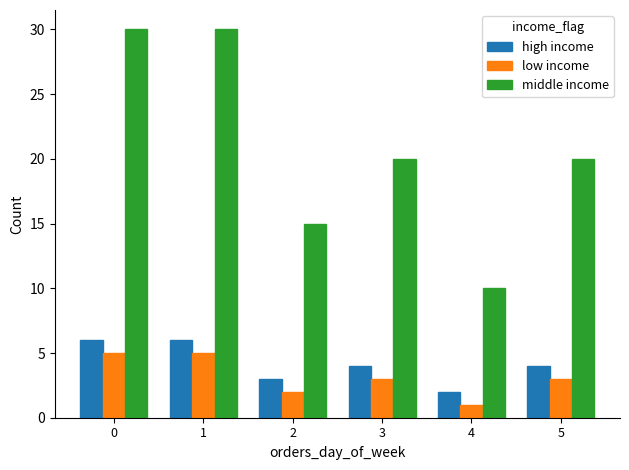

At how many categories does at least one series exceed 22?

2